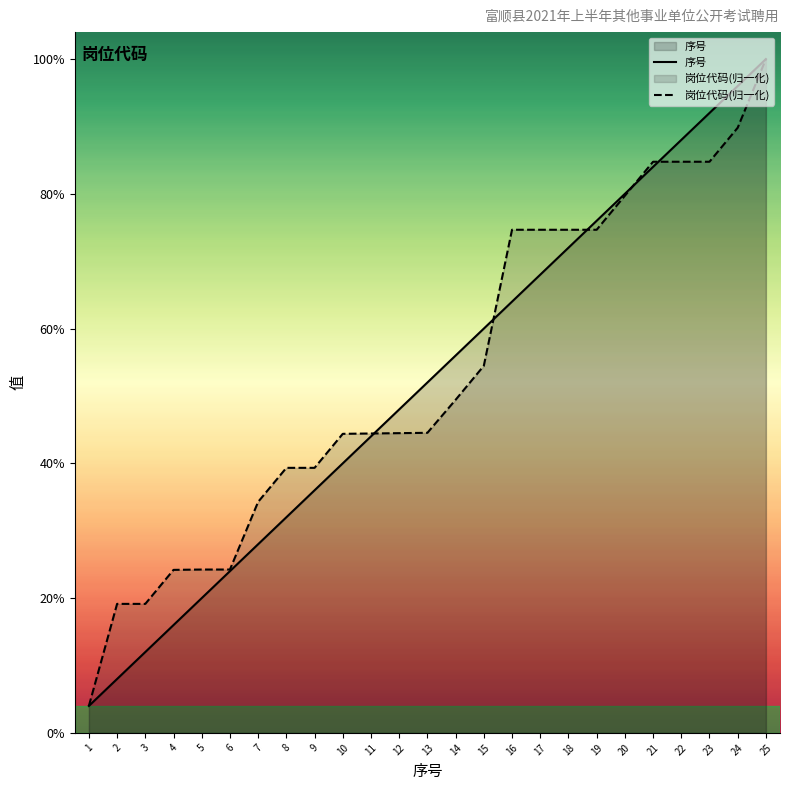

Reading right to left, transcribe all the data shown in this chart.

序号: 25.0	24.0	23.0	22.0	21.0	20.0	19.0	18.0	17.0	16.0	15.0	14.0	13.0	12.0	11.0	10.0	9.0	8.0	7.0	6.0	5.0	4.0	3.0	2.0	1.0
岗位代码(归一化): 25.0	22.5	21.2	21.2	21.2	19.9	18.7	18.7	18.7	18.7	13.6	12.4	11.1	11.1	11.1	11.1	9.8	9.8	8.6	6.1	6.1	6.0	4.8	4.8	1.0